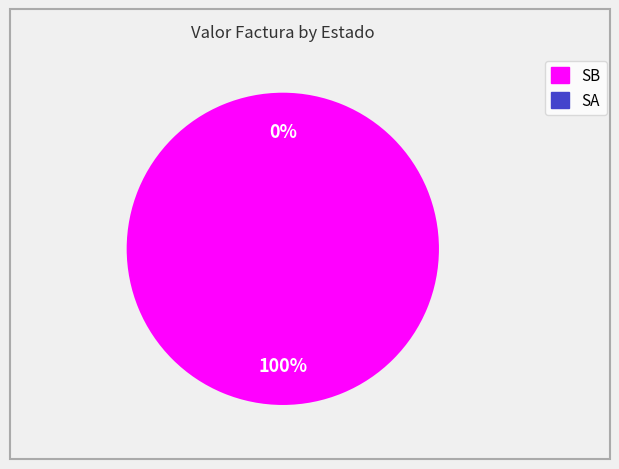

Is there a majority slice in this chart?

Yes